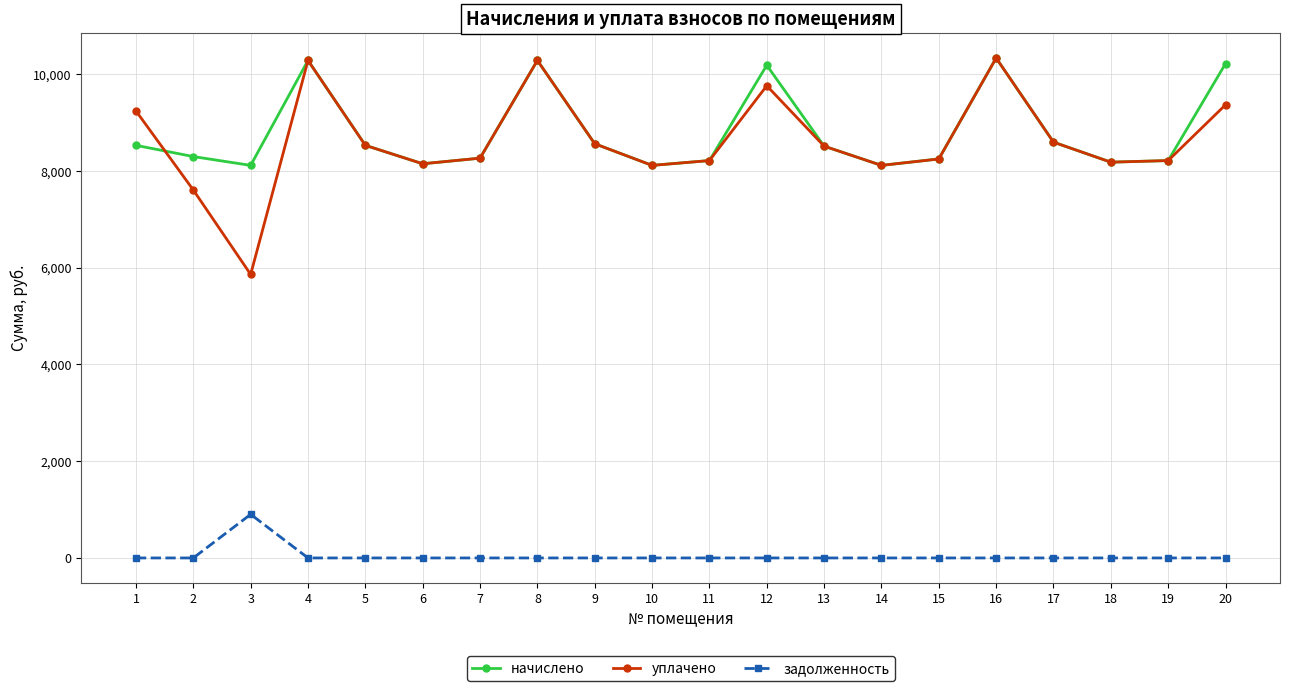

Which series has the widest spread of values?

уплачено